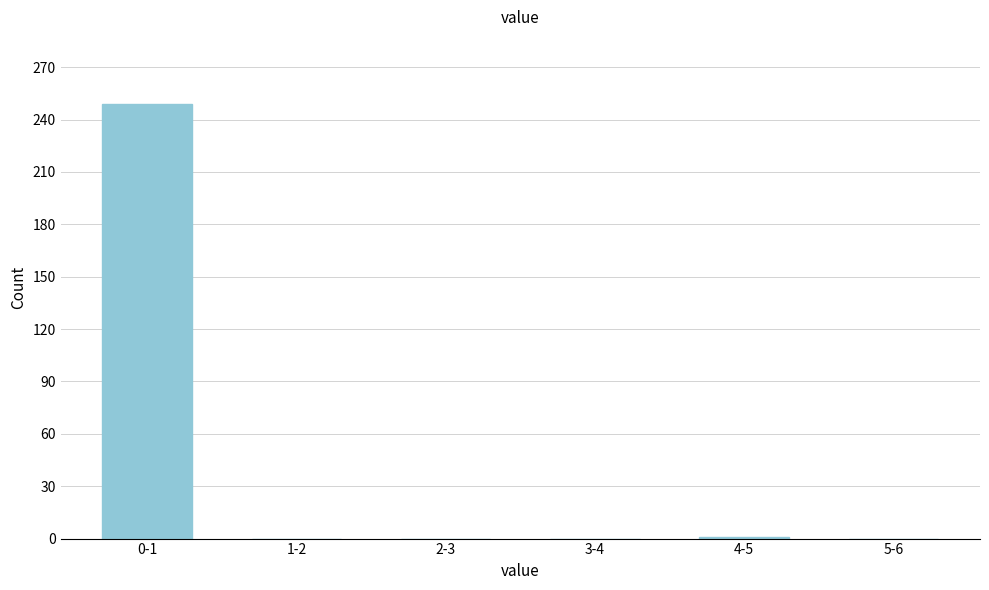

Between 5-6 and 0-1, which is larger?

0-1